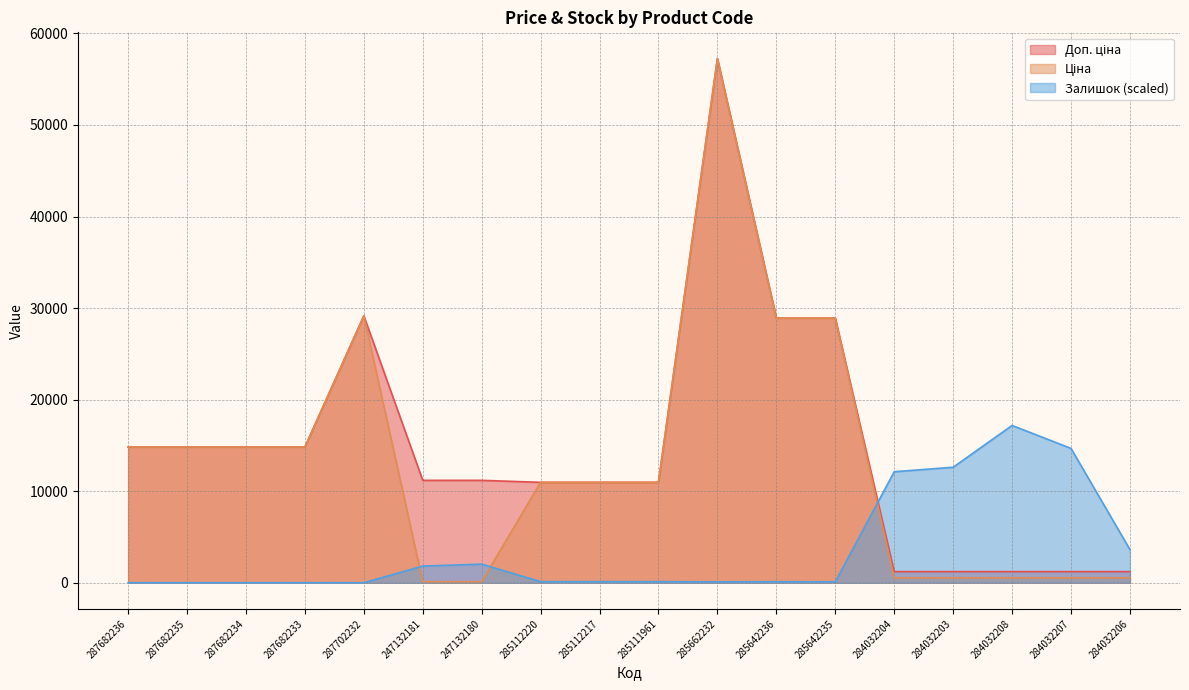

At which label does Залишок reach its peak?

284032208